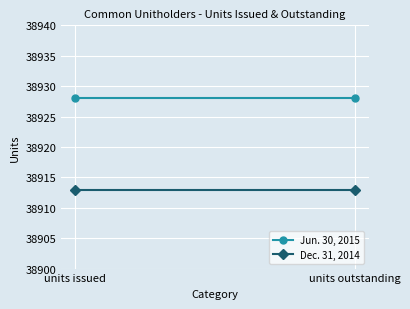

What is the total value across all series at units outstanding?

77841